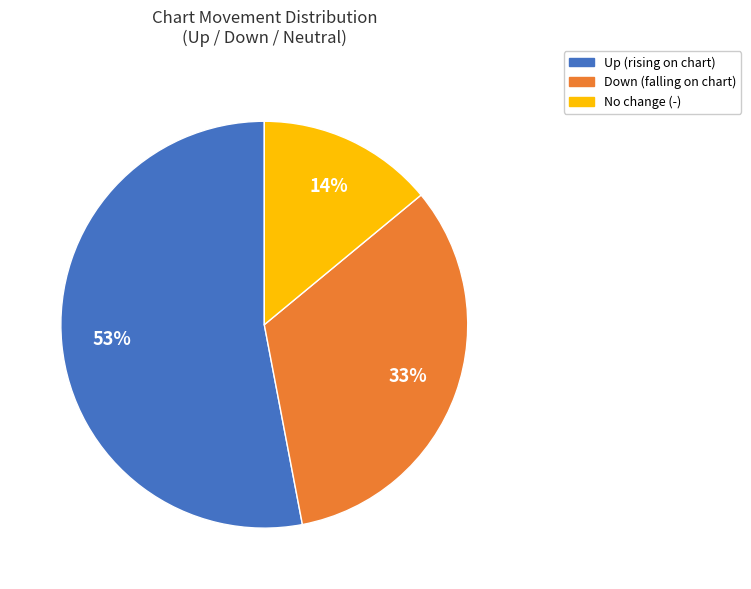

To the nearest percent, what is the average slice percentage?

33%